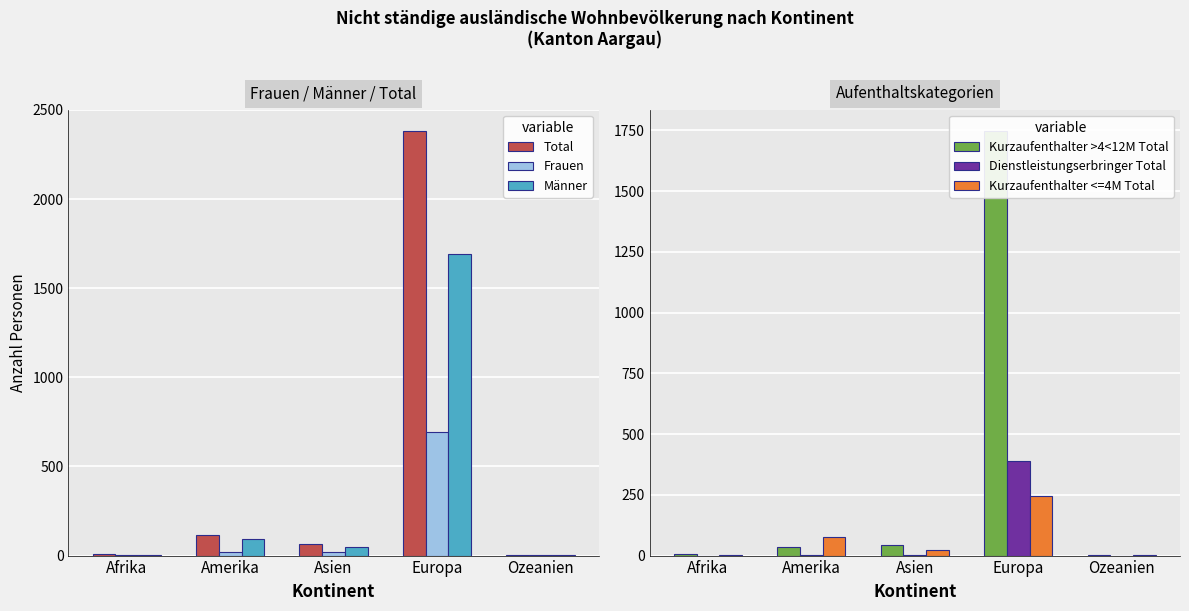

What are all the series names shown in the legend?

Total, Frauen, Männer, Kurzaufenthalter >4<12M Total, Dienstleistungserbringer Total, Kurzaufenthalter <=4M Total